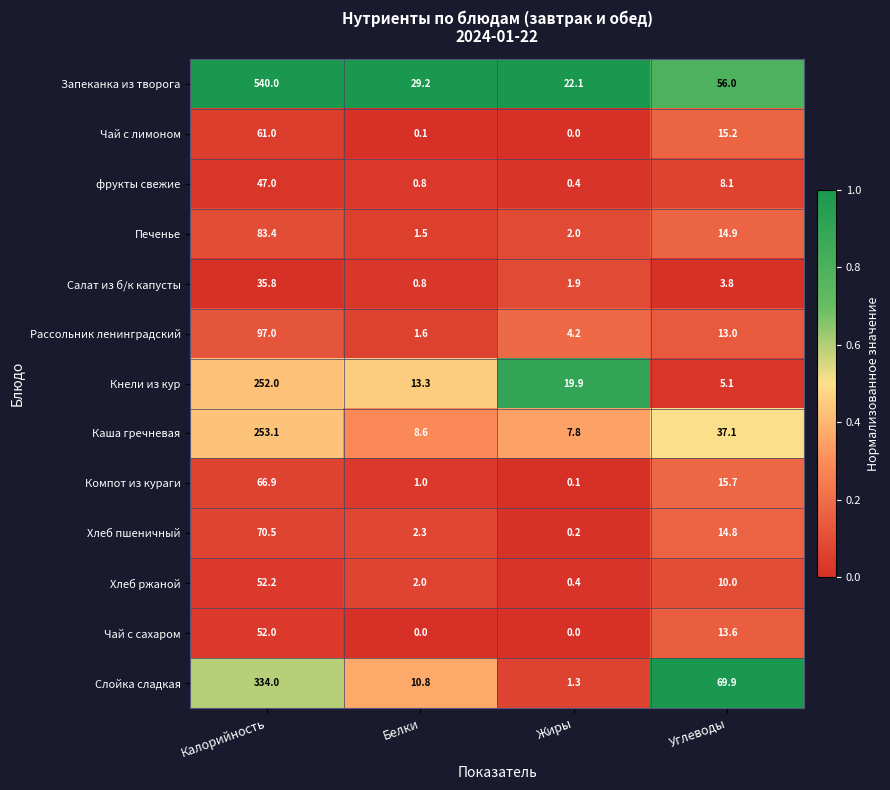

Is it true that Салат из б/к капусты equals 13.1 at Калорийность?

False